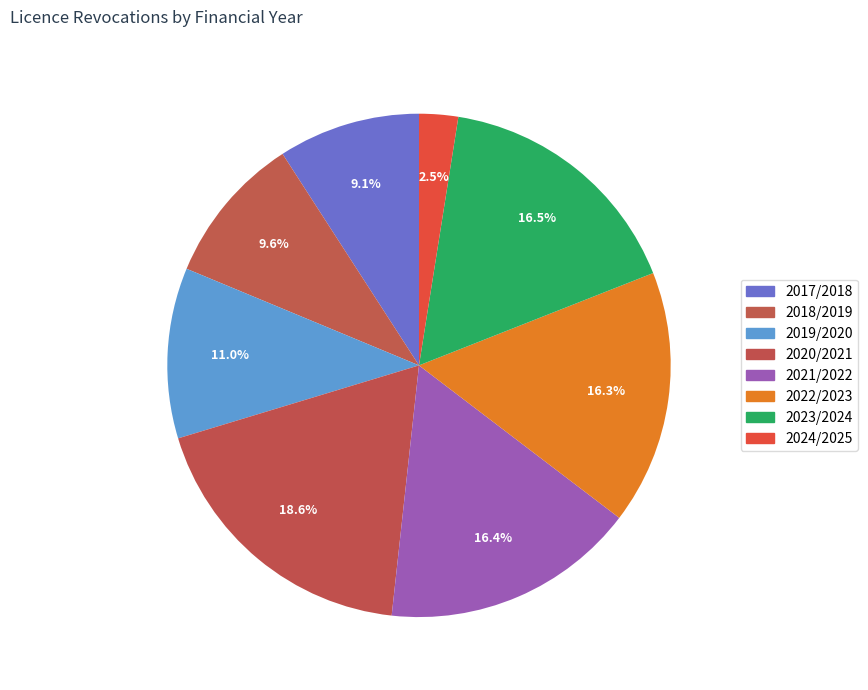

Is the sum of 2022/2023 and 2024/2025 greater than half?

No